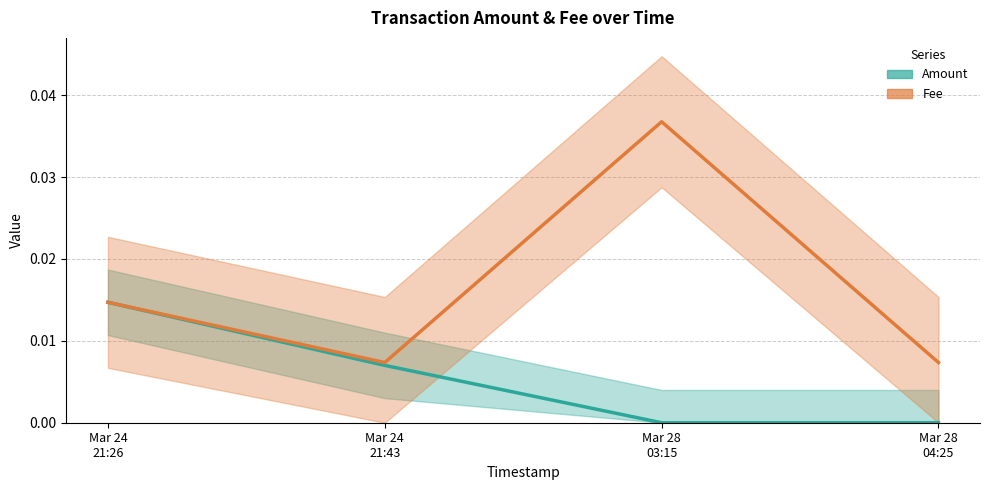

What position from the right is Mar 24
21:26?

4